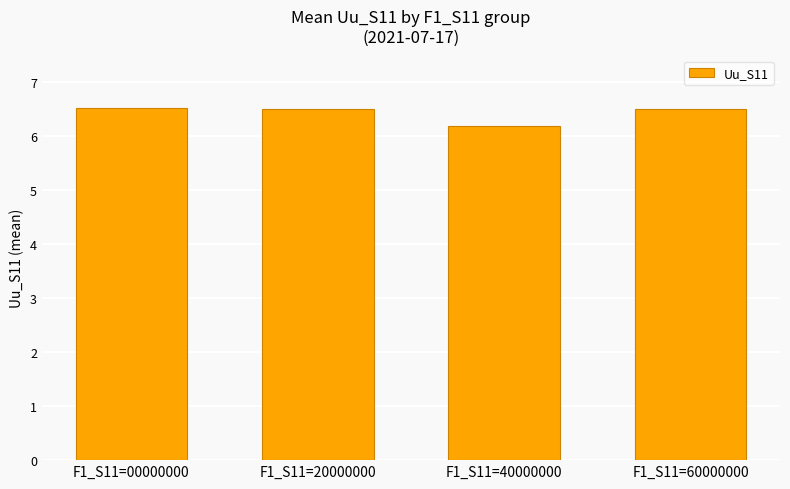

What is the maximum value shown in the chart?

6.5